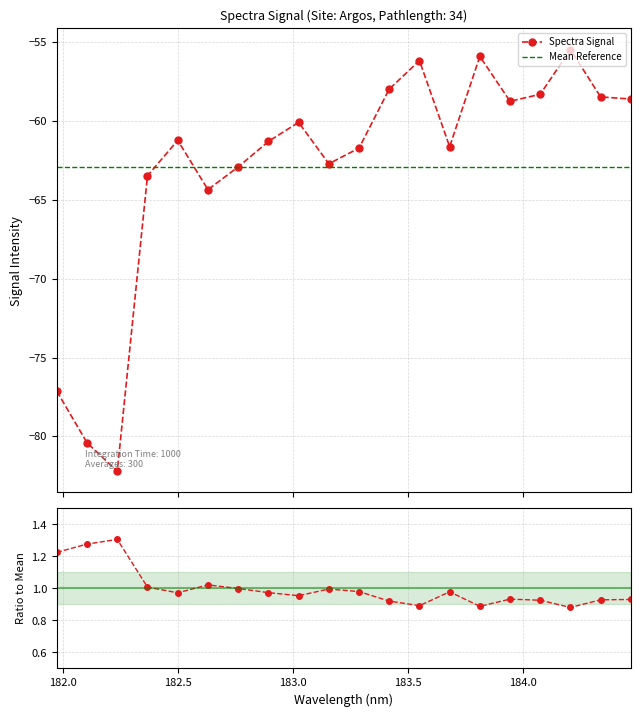

Reading left to right, list all the values displayed in this chart.

181.9732053322=-77.1	182.1045947288=-80.4	182.2359681898=-82.2	182.3673257152=-63.5	182.498667305=-61.2	182.6299929592=-64.4	182.7613026778=-62.9	182.8925964608=-61.3	183.0238743082=-60.1	183.15513622=-62.7	183.2863821962=-61.7	183.4176122368=-58.0	183.5488263418=-56.2	183.6800245112=-61.6	183.811206745=-55.9	183.9423730432=-58.7	184.0735234058=-58.3	184.2046578328=-55.5	184.3357763242=-58.5	184.46687888=-58.6